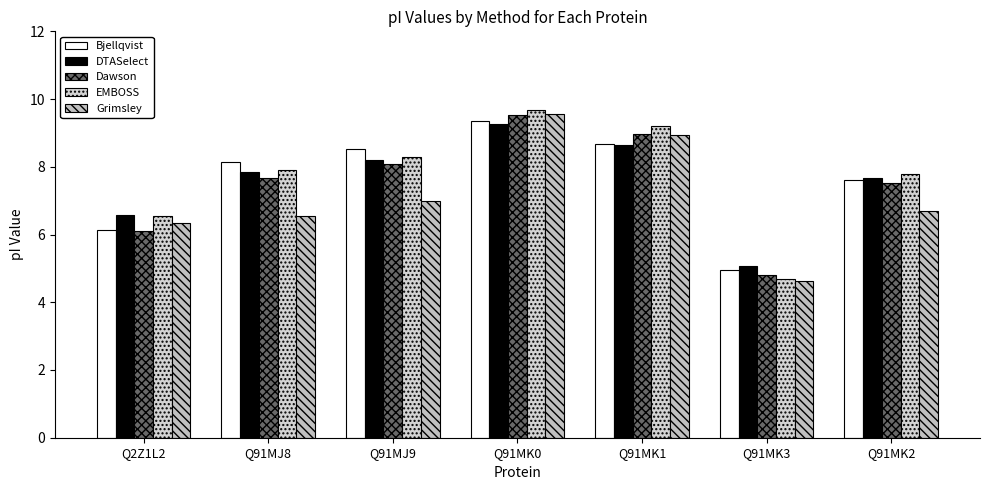

Reading left to right, list all the values displayed in this chart.

Bjellqvist: 6.1	8.1	8.5	9.4	8.7	4.9	7.6
DTASelect: 6.6	7.8	8.2	9.3	8.7	5.1	7.7
Dawson: 6.1	7.7	8.1	9.5	9.0	4.8	7.5
EMBOSS: 6.5	7.9	8.3	9.7	9.2	4.7	7.8
Grimsley: 6.3	6.5	7.0	9.5	8.9	4.6	6.7